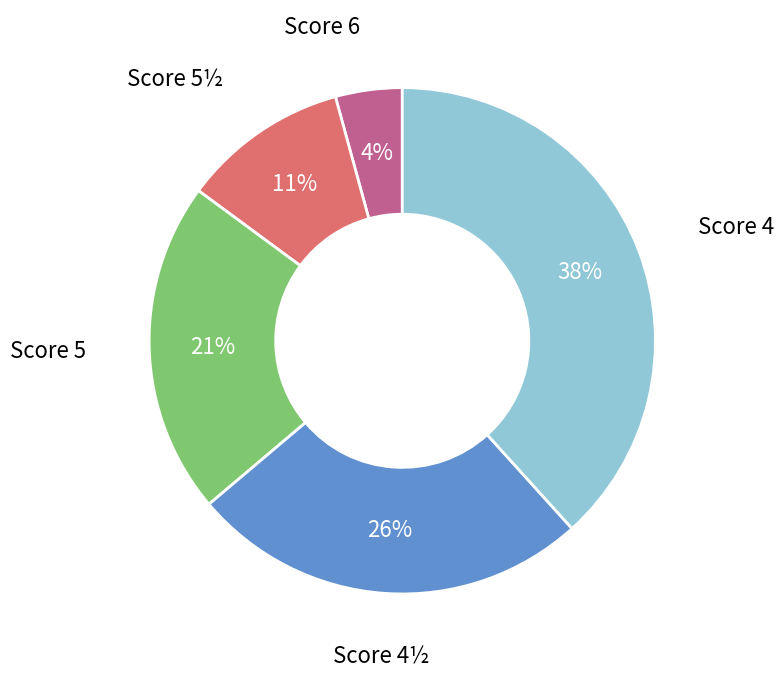

Count the number of slices in the pie.

5